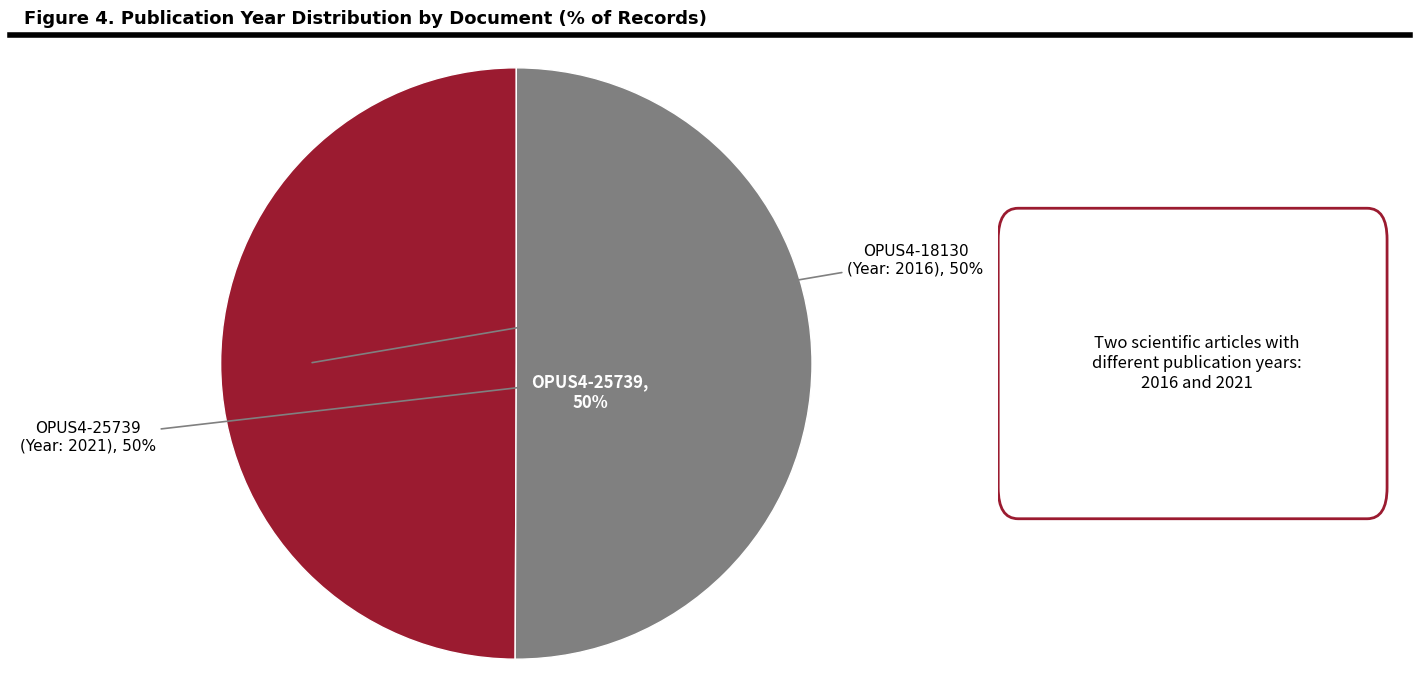

To the nearest percent, what percentage of the pie is OPUS4-18130?

50%